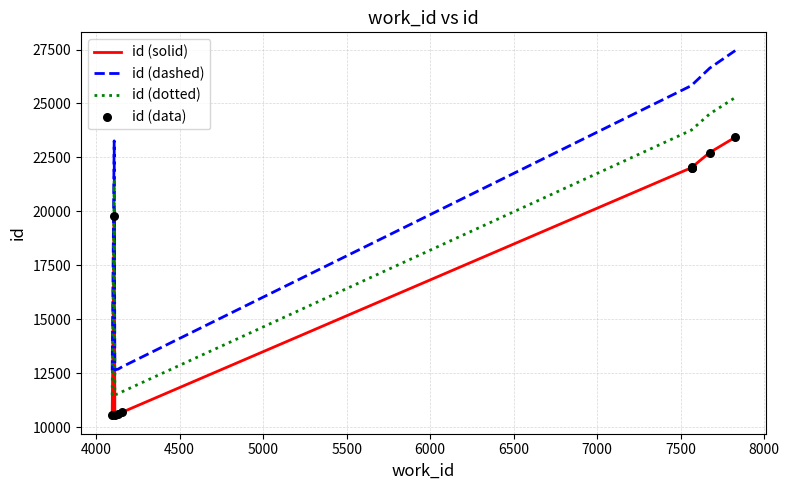

Which series contains the highest Y value?

id (dashed)